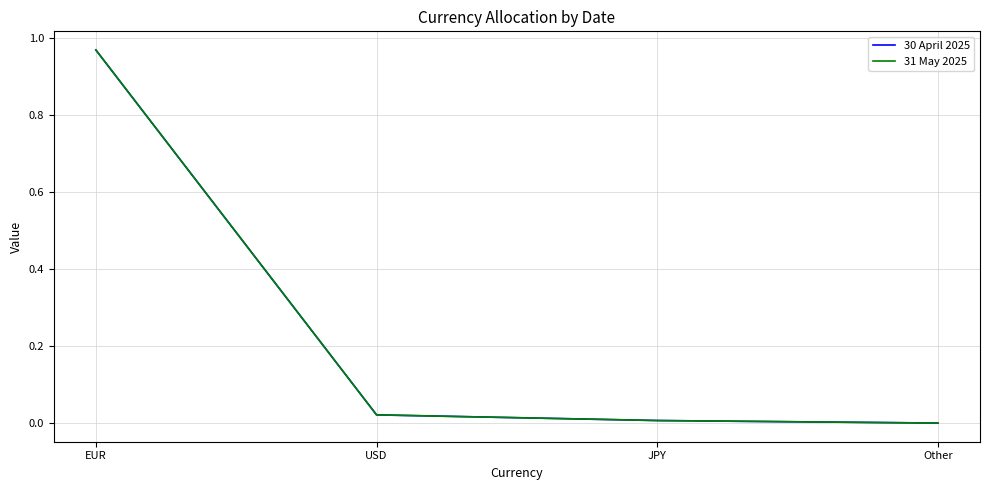

At JPY, list the series in order from largest to smallest.

30 April 2025, 31 May 2025